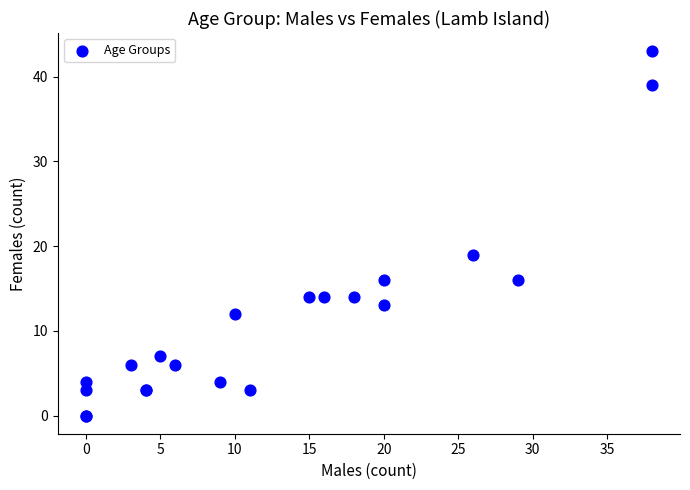

What Y value in the scatter plot is closest to 21?

19